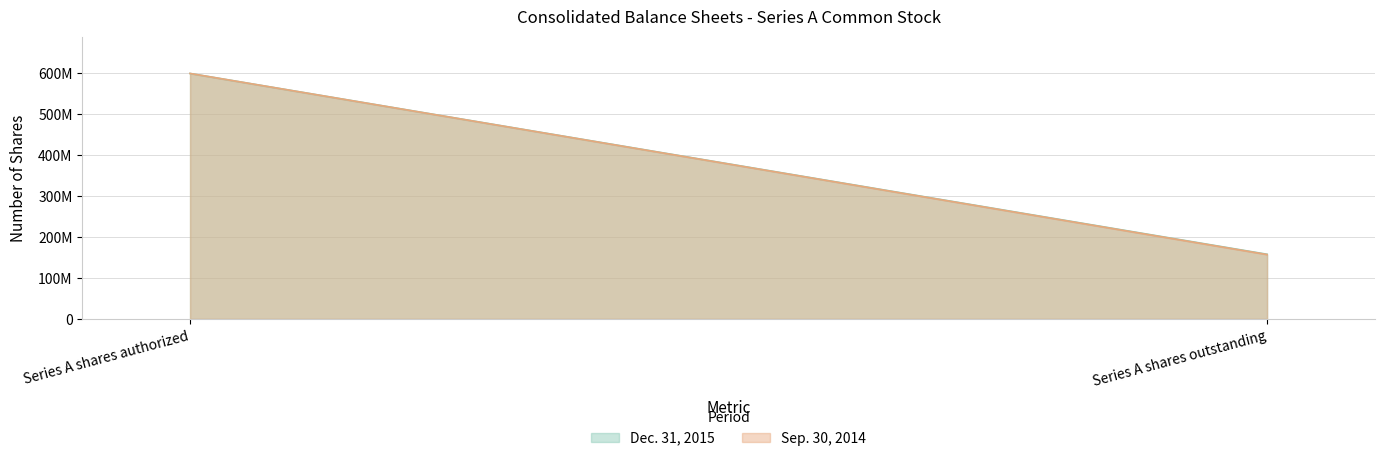

The Dec. 31, 2015 series shows 331823312 at Series A shares authorized. True or false?

False